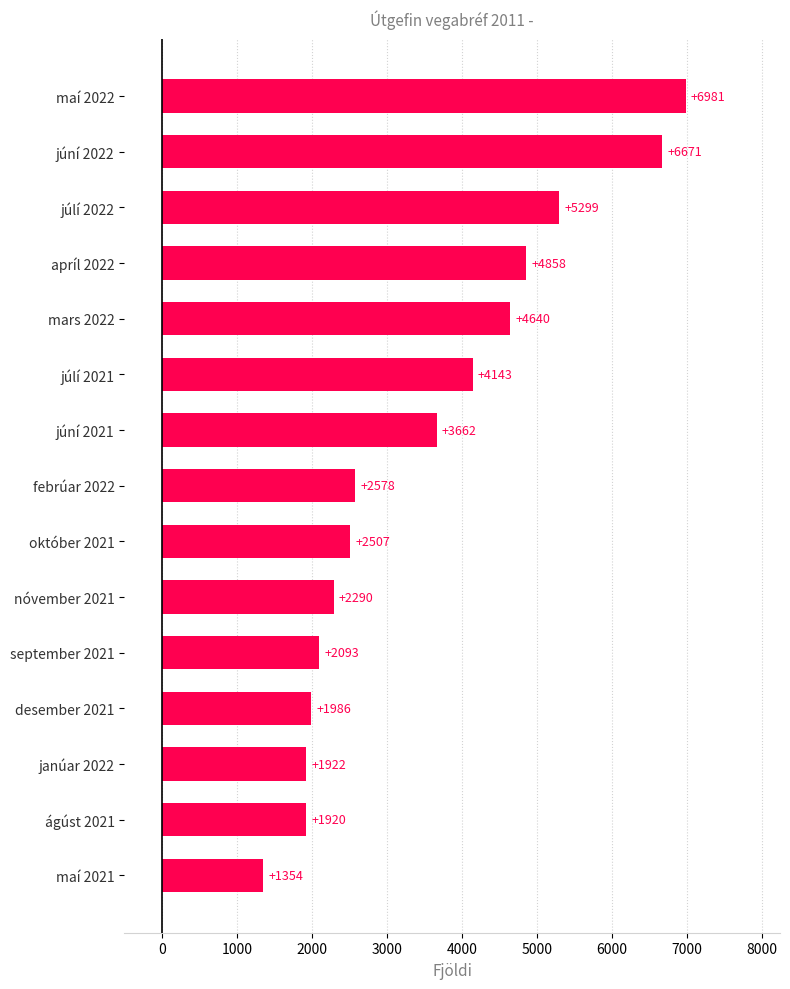

At which category does the chart reach its peak across all series?

maí 2022